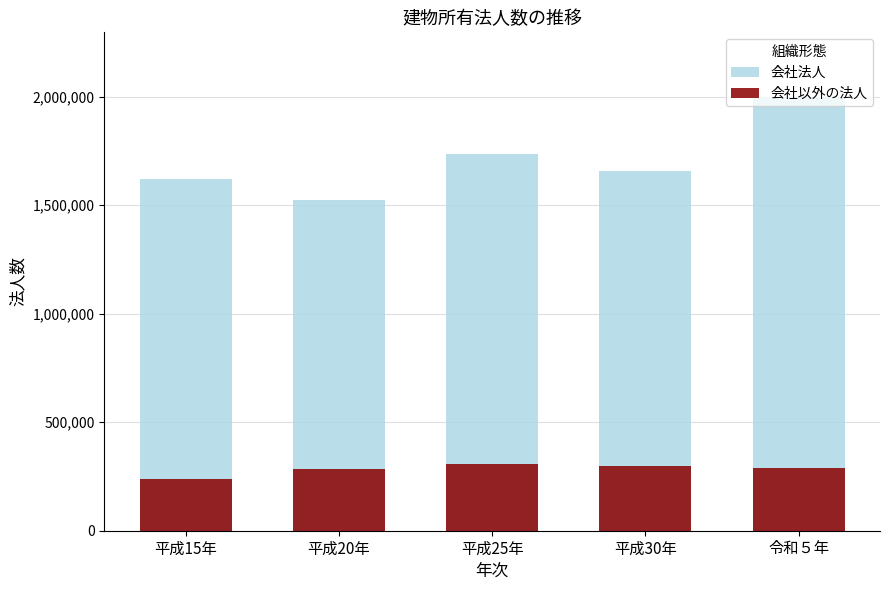

Count the number of categories in the chart.

5